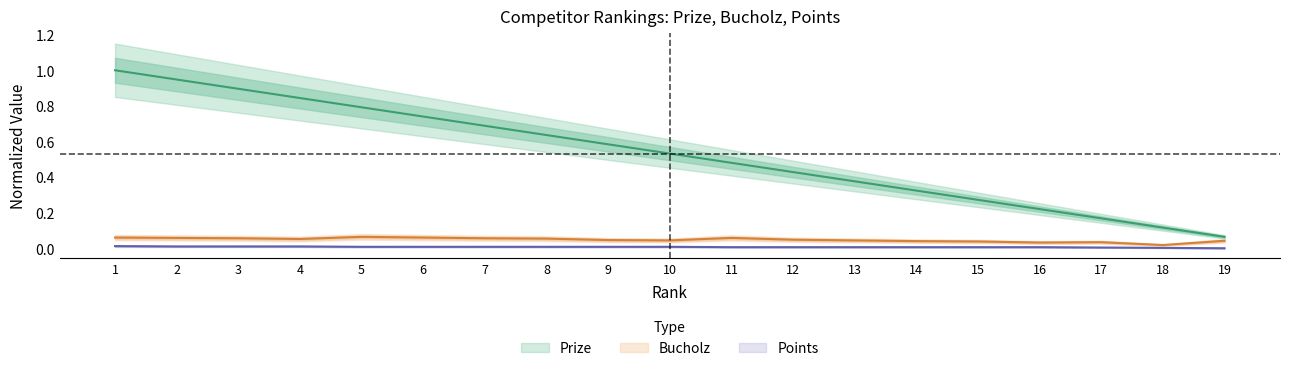

What is the spread (max minus min) of values at 9?

0.6